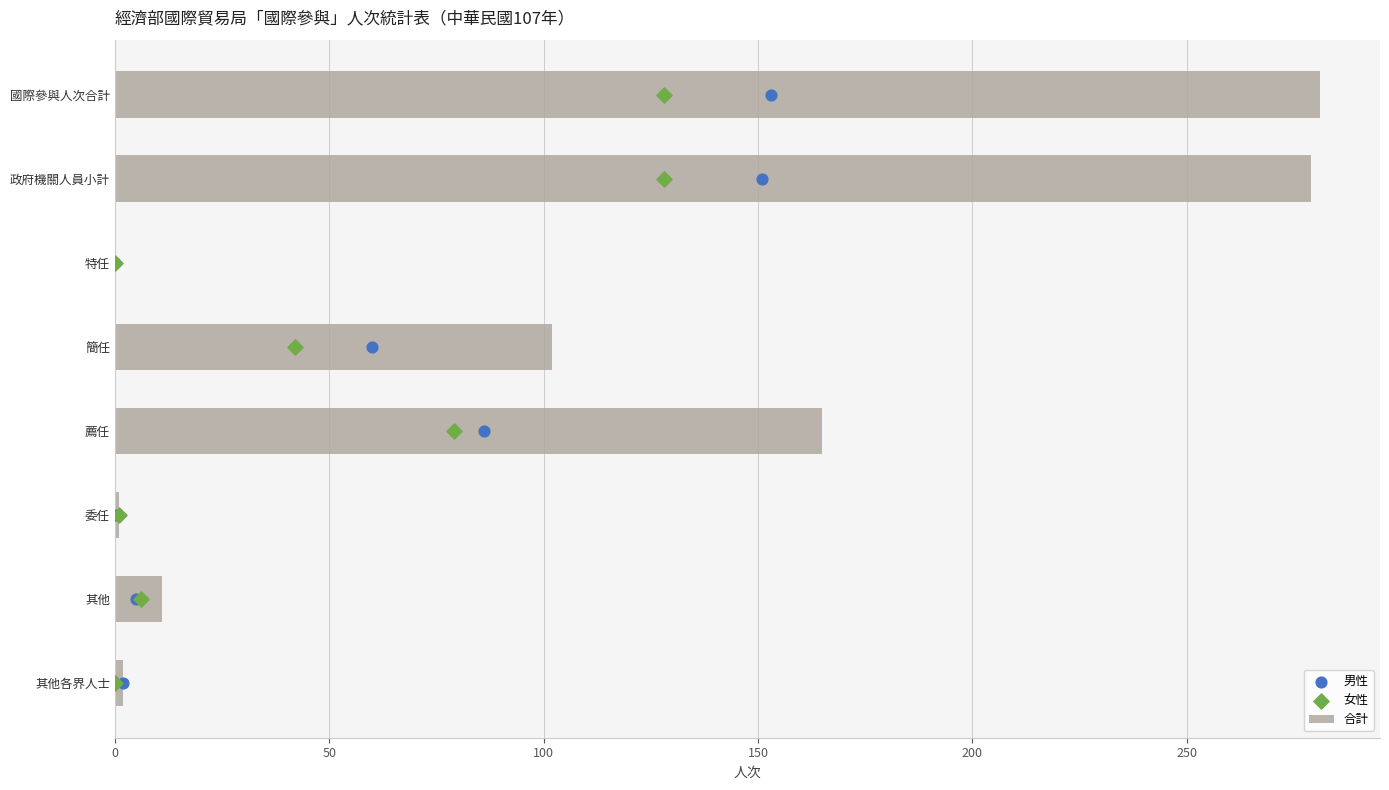

Is it true that 合計 equals -90 at 特任?

False